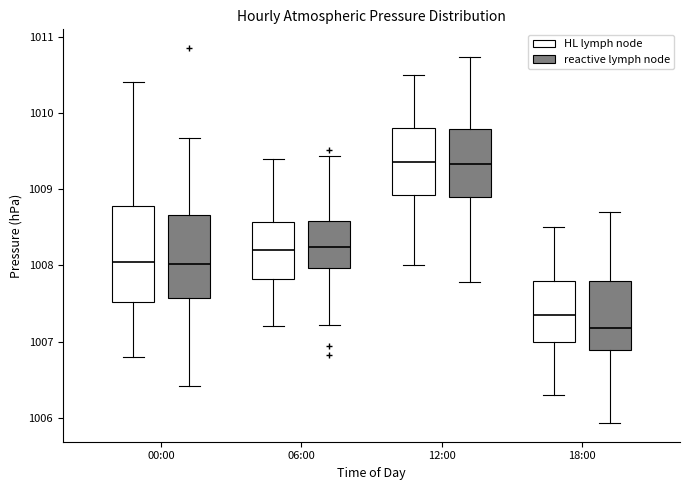

Comparing the boxes themselves (not the whiskers), which one is the tallest?

00:00 (HL lymph node)